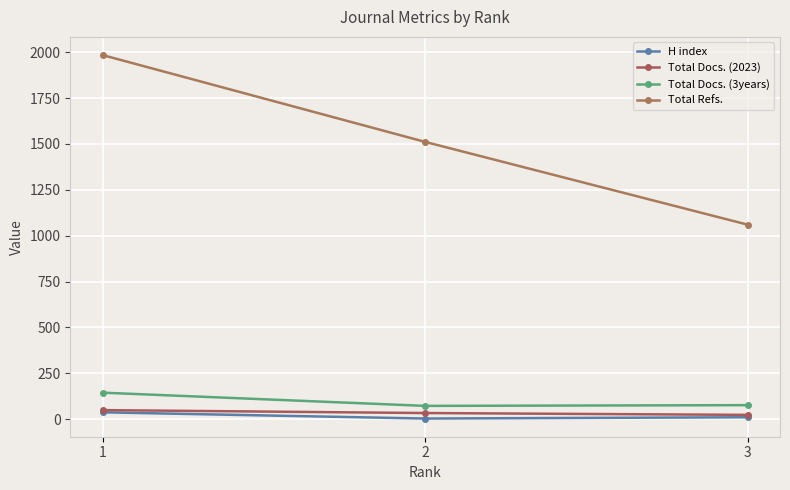

What is the difference between the maximum and minimum values in the Total Docs. (2023) series?

26